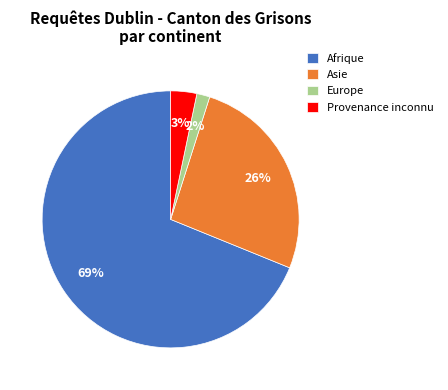

To the nearest percent, what is the difference between the largest and smallest slice percentages?

67%